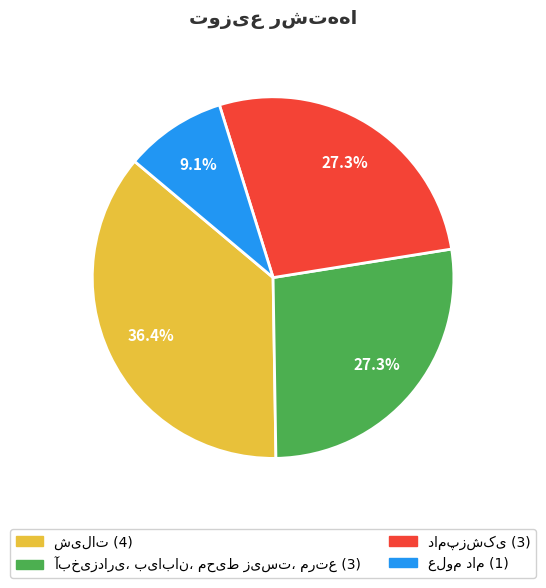

Does any single category account for the majority?

No